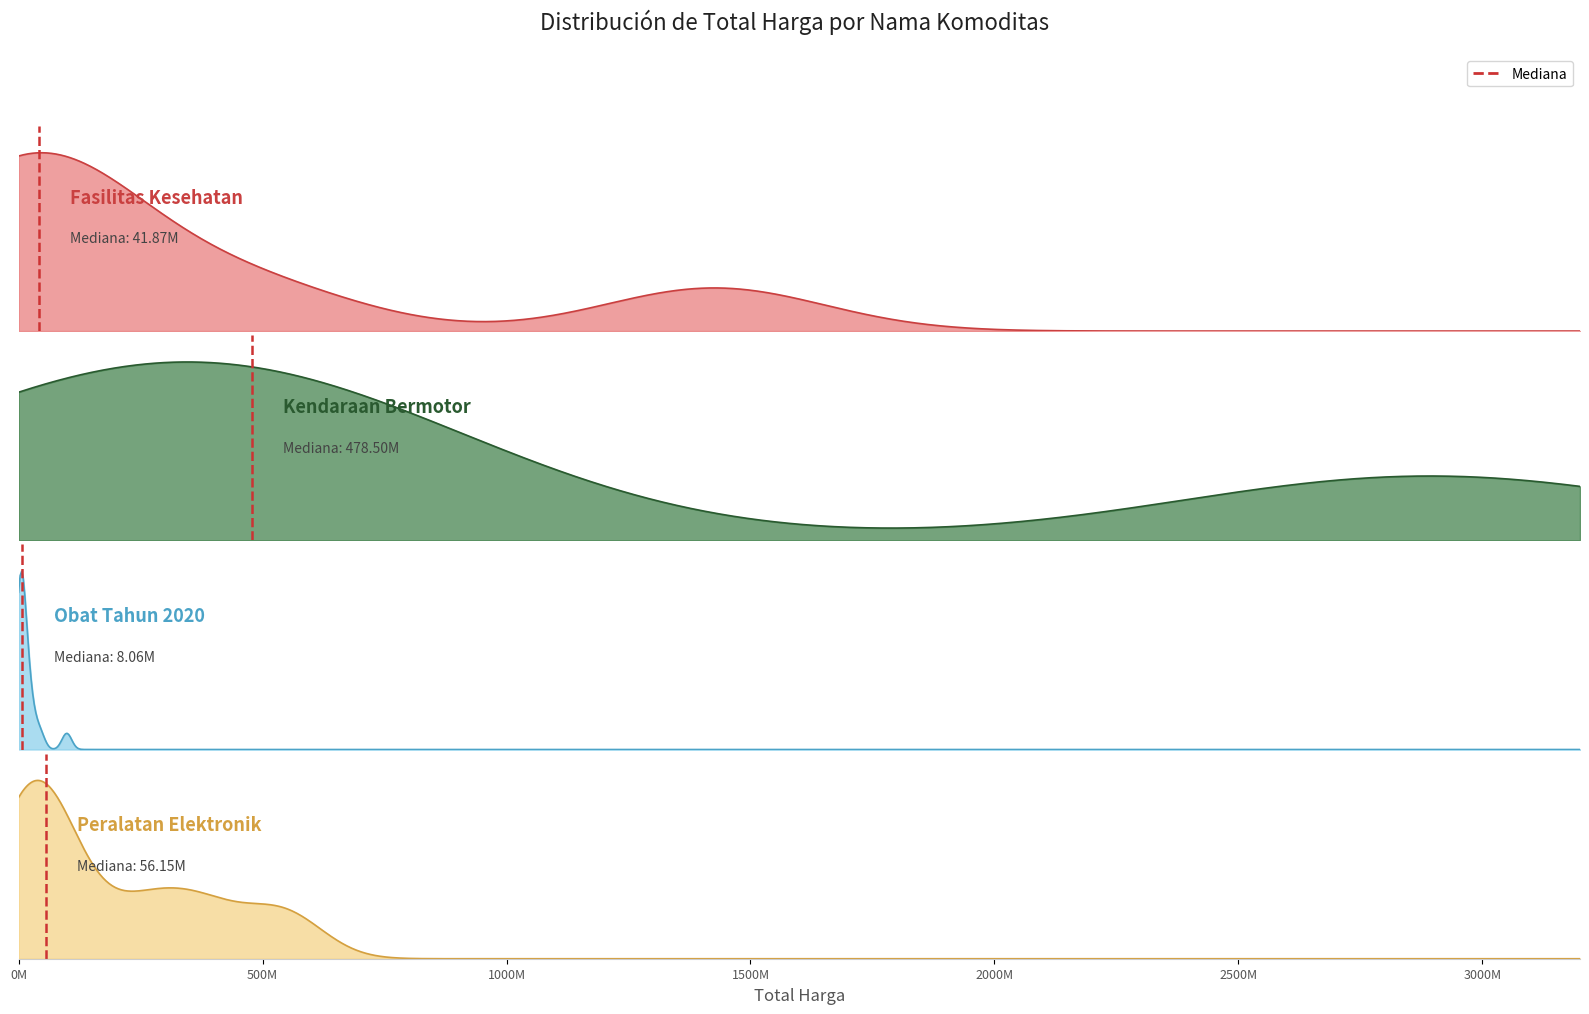

The chart shows a value of 0 at 0M. True or false?

False